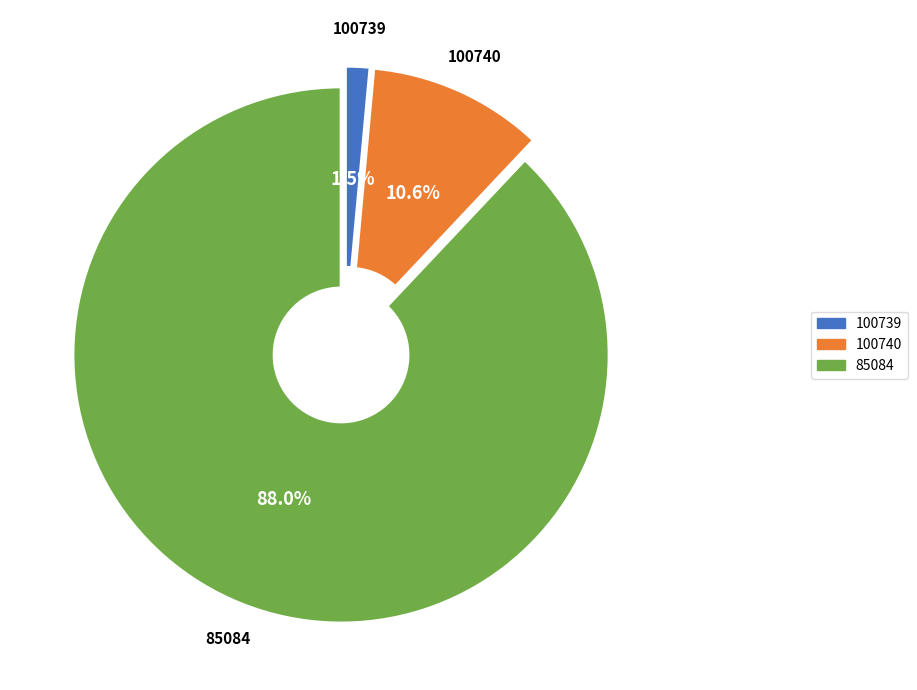

The 85084 slice represents 98% of the pie. True or false?

False